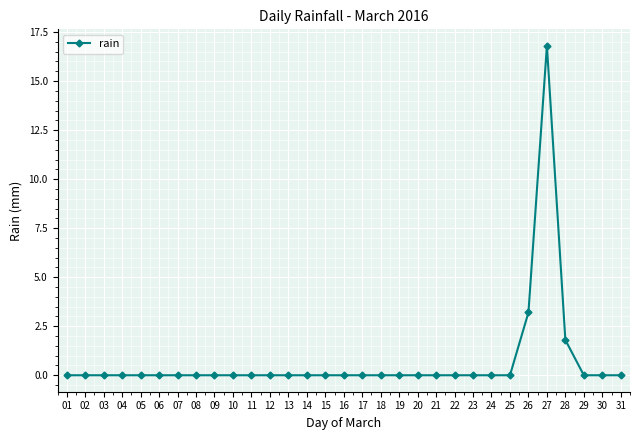

The value at 27 is 22.8. True or false?

False